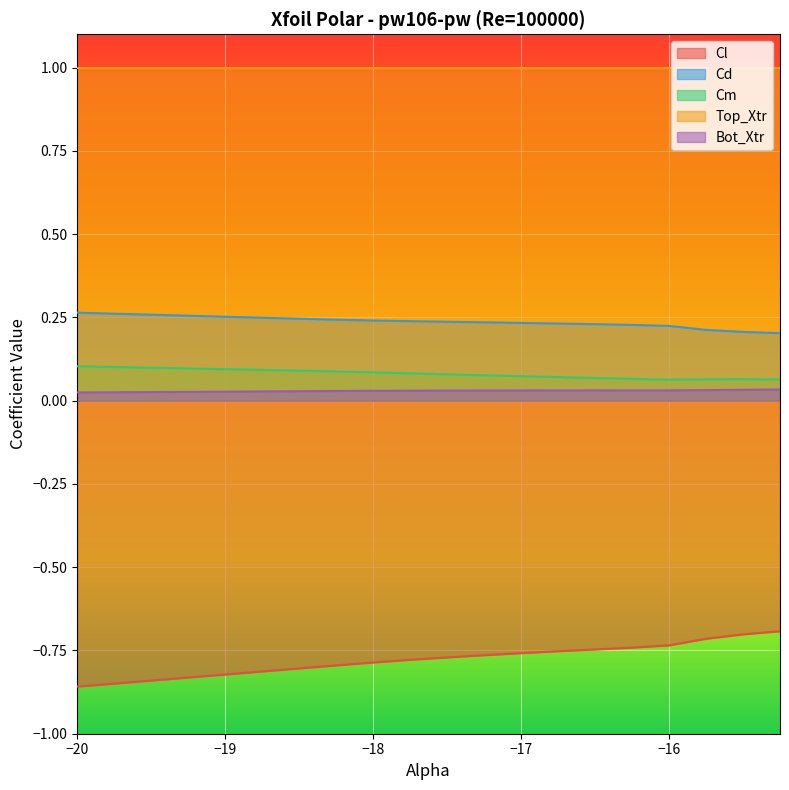

The value of Cd at −17 is 0.1. True or false?

False